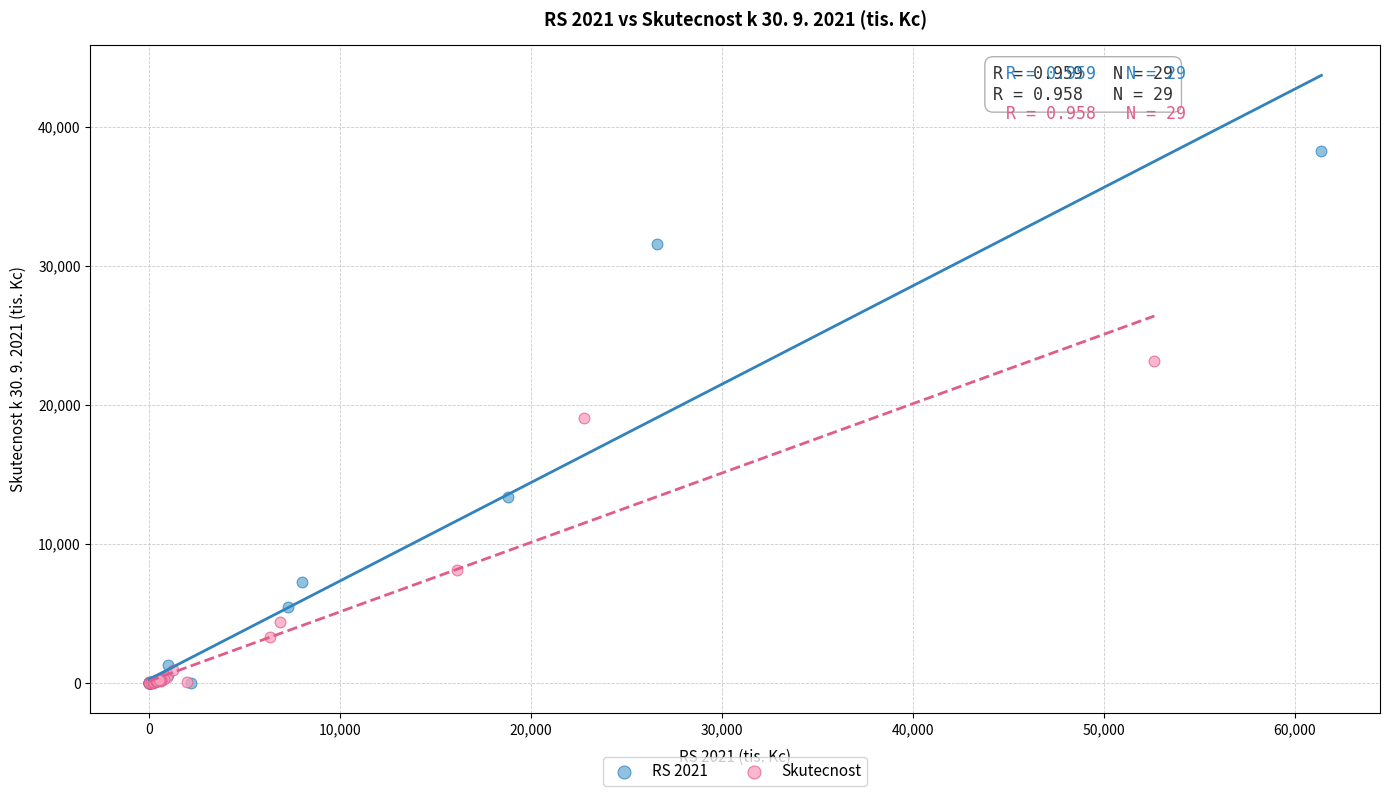

Which series reaches the maximum Y coordinate?

RS 2021